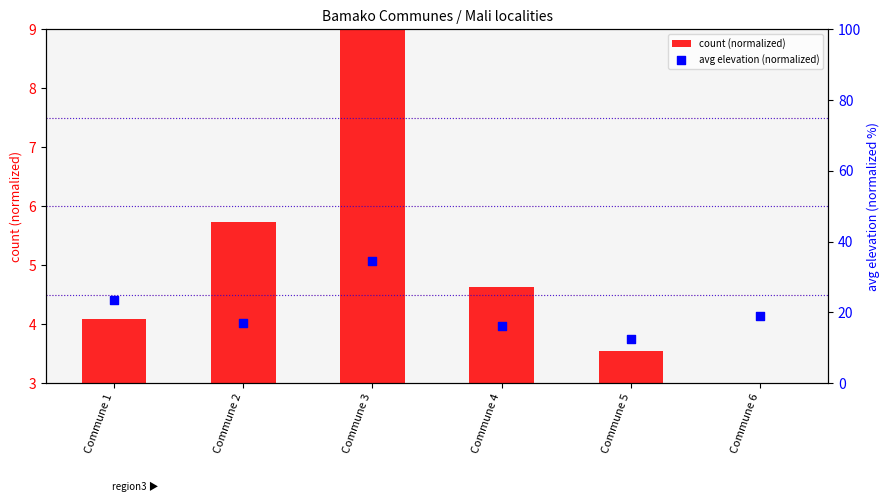

At which category is the sum across all series the highest?

Commune 3